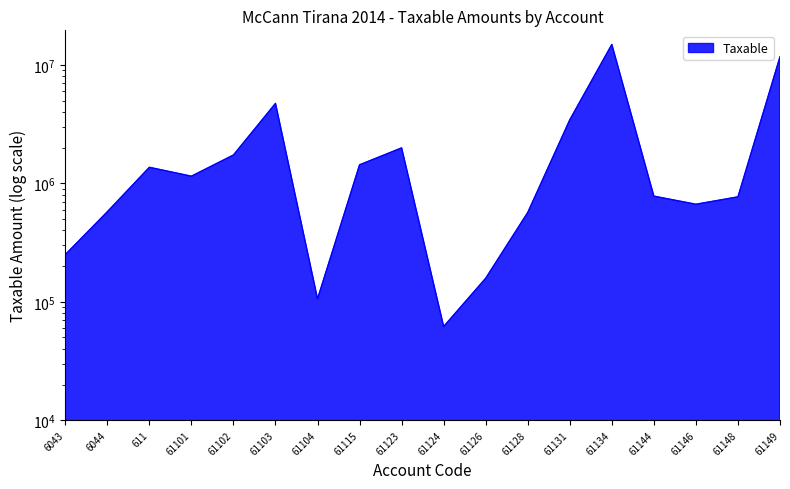

How many points are higher than both their immediate neighbors (excluding endpoints)?

4